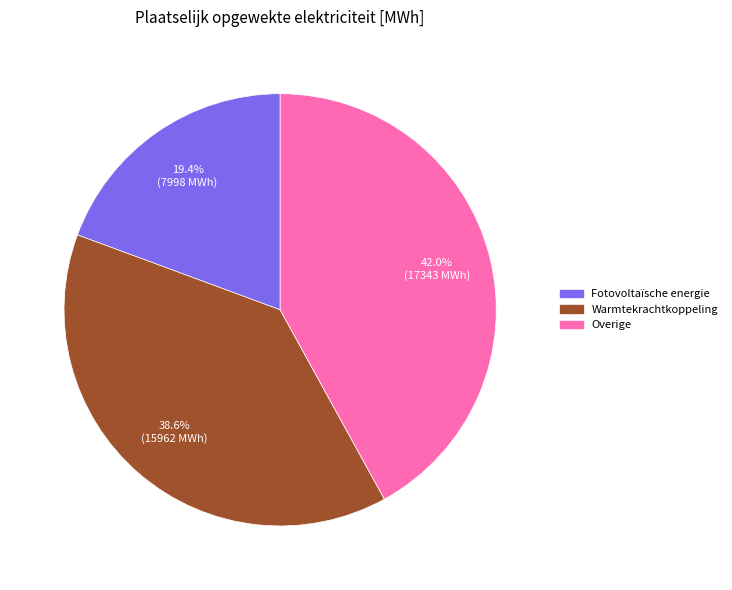

Is Overige the majority of the pie?

No